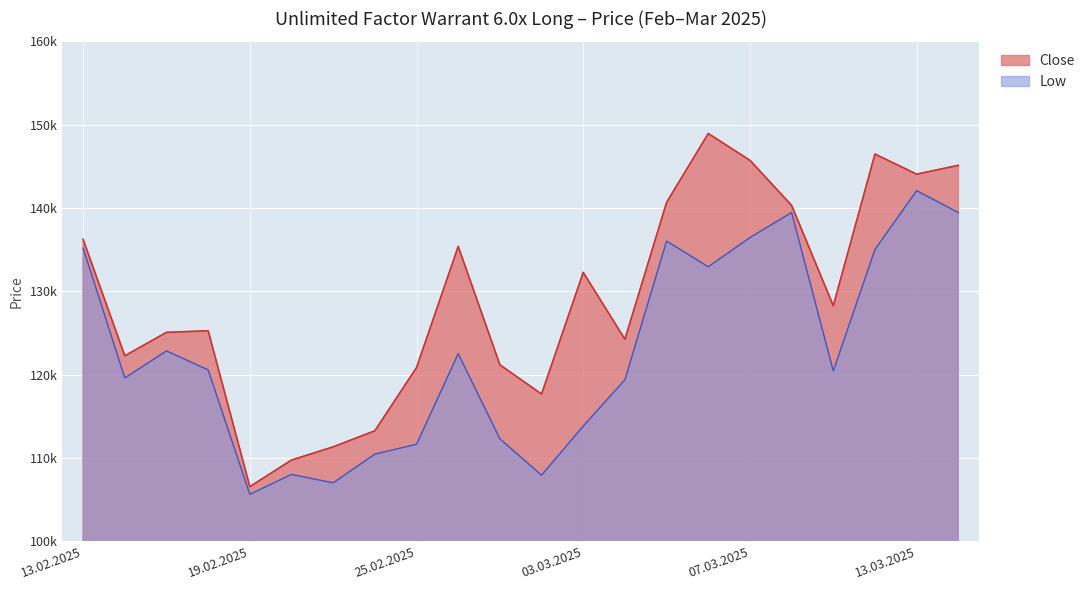

True or false: Close and Low intersect in this chart.

False